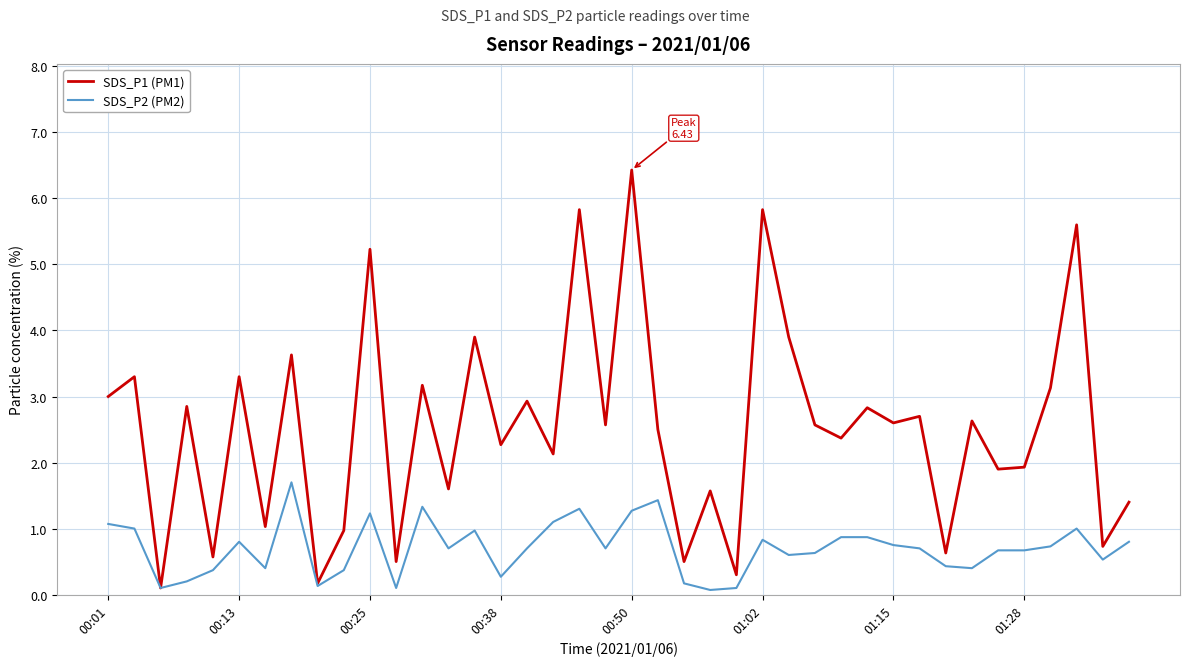

Which series has the widest spread of values?

SDS_P1 (PM1)